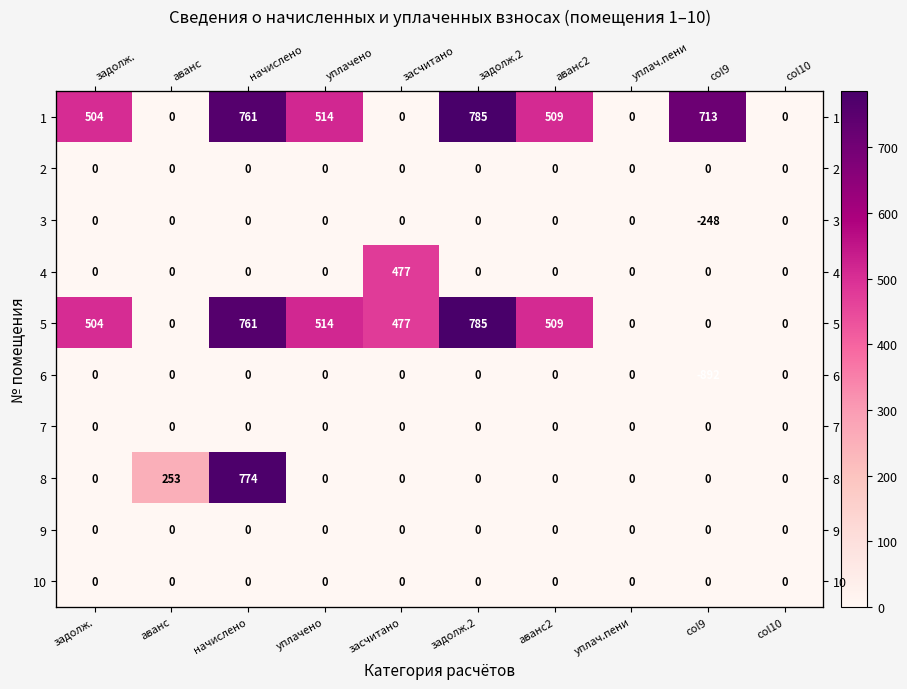

The value of 6 at задолж.2 is 0.0. True or false?

True